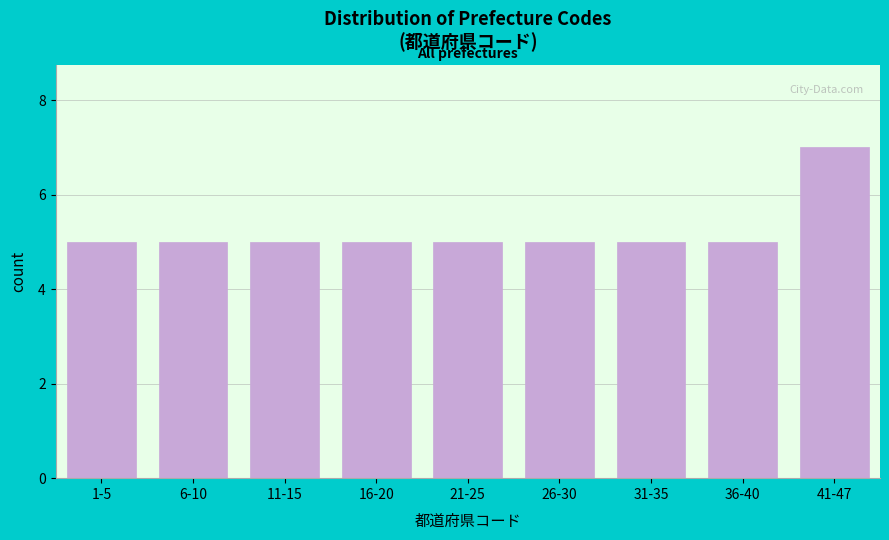

Reading right to left, extract all data points from this chart.

41-47=7	36-40=5	31-35=5	26-30=5	21-25=5	16-20=5	11-15=5	6-10=5	1-5=5